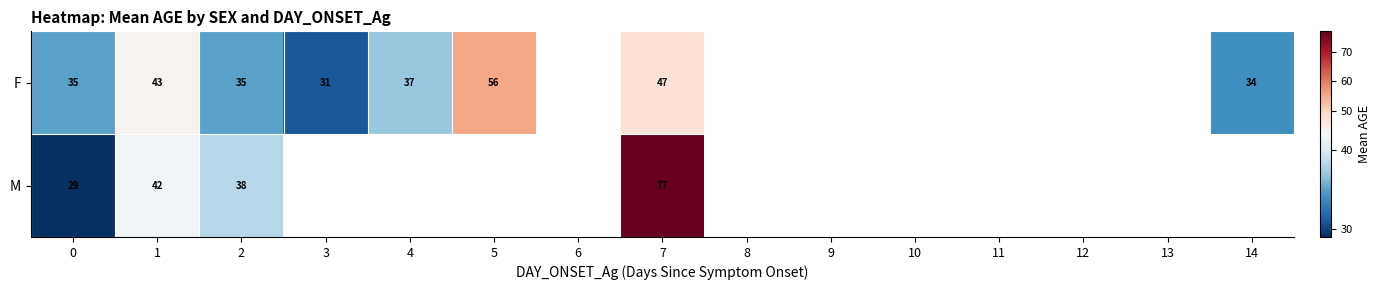

What is the sum of the F values at 7 and 14?

81